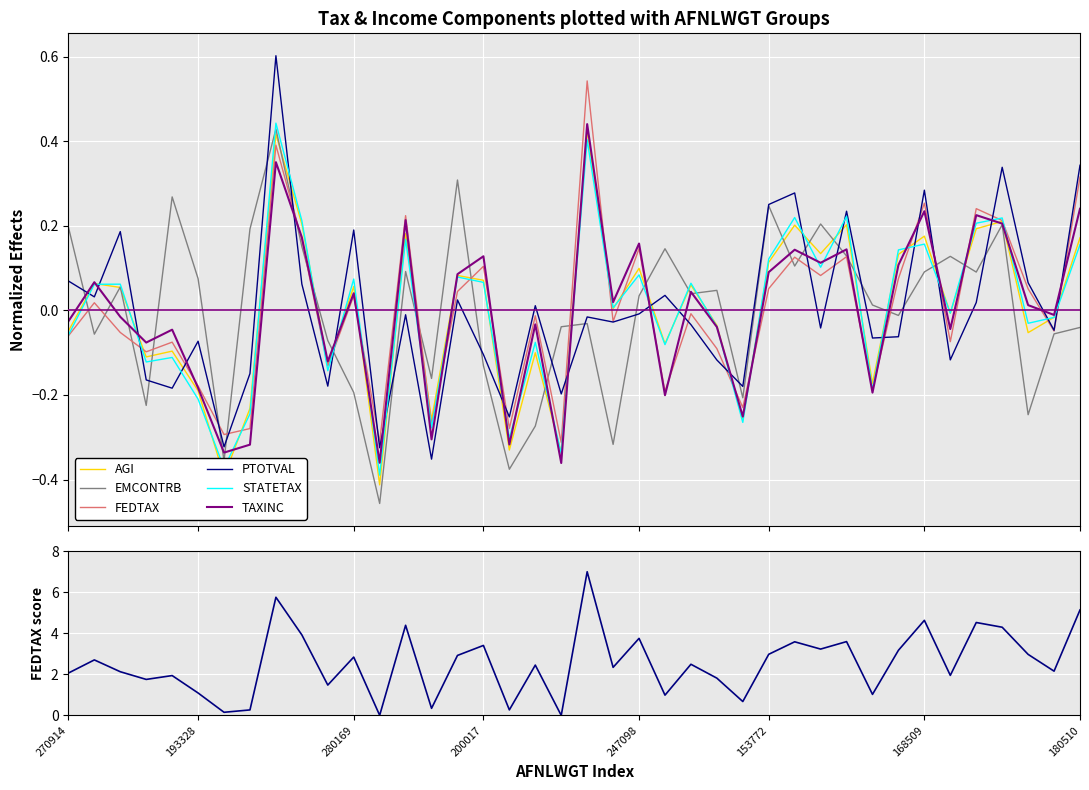

What is the total value across all series at 270914?

0.1